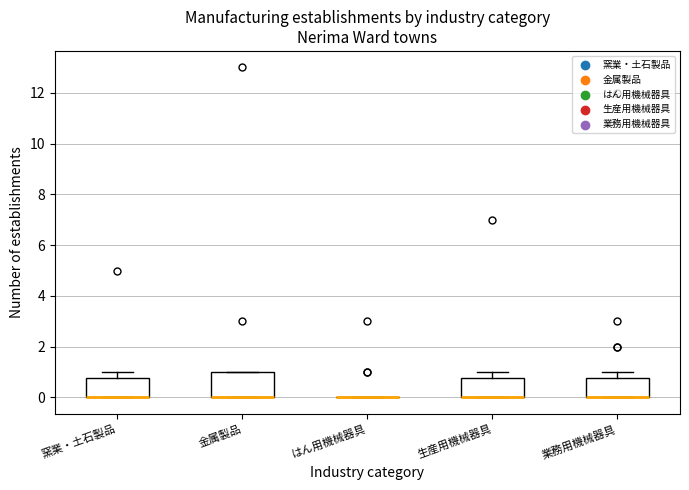

Where does the upper whisker of the box for 窯業・土石製品 end on the y-axis? The values are not printed on the chart, so give them approximately, as read against the axis.

1.0